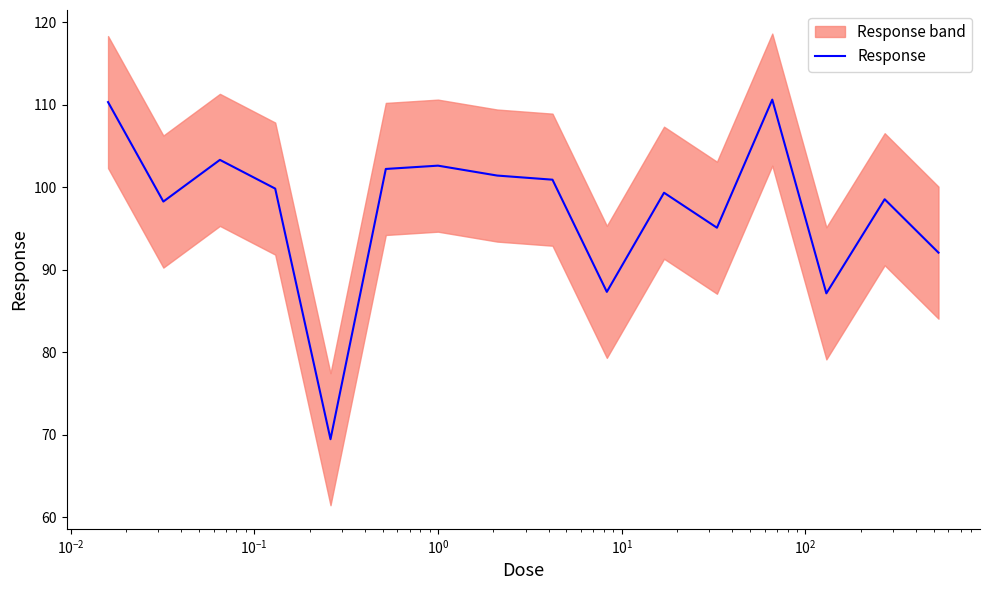

What is the value of the 15th point from the left?

98.5